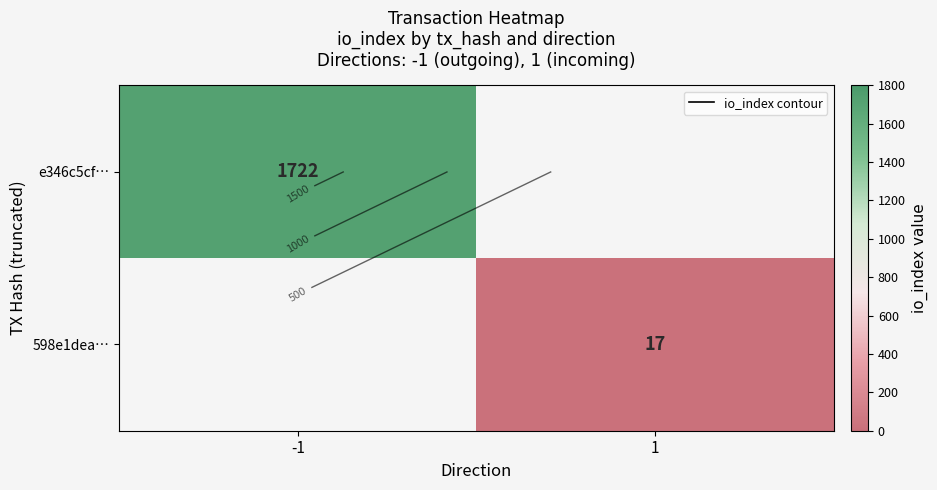

True or false: 598e1dea… has a value of 25.7 at 1.

False